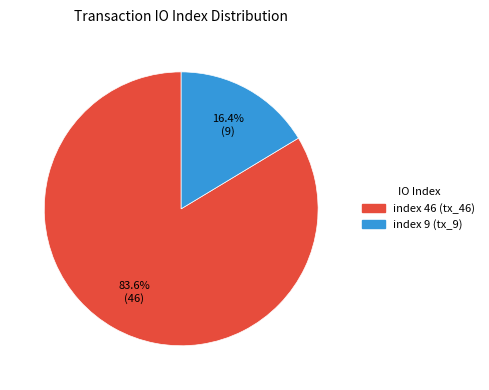

Does any single category account for the majority?

Yes